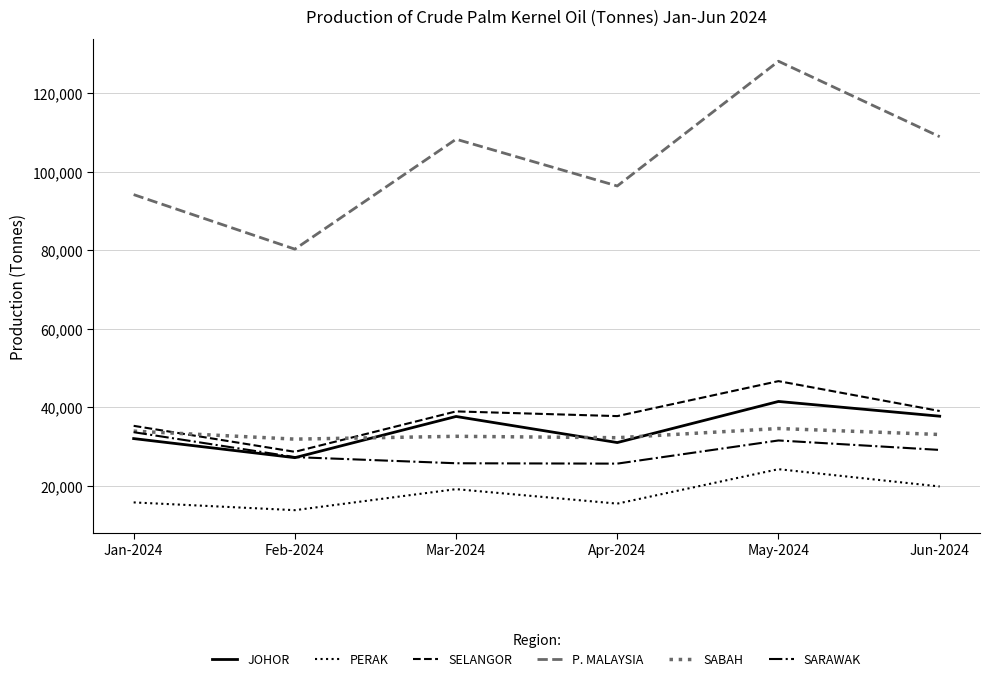

The value of SELANGOR at Mar-2024 is 61868. True or false?

False